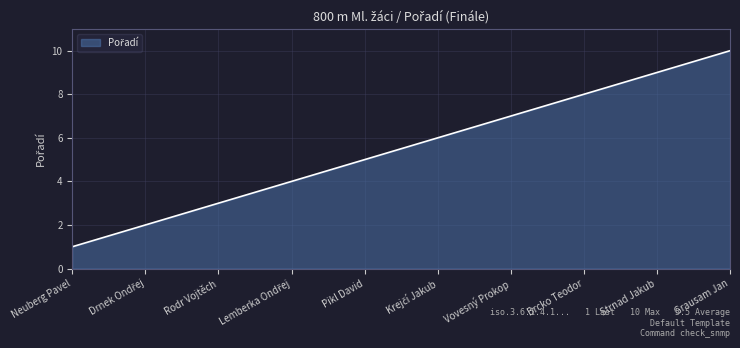

Reading left to right, transcribe all the data shown in this chart.

1	2	3	4	5	6	7	8	9	10